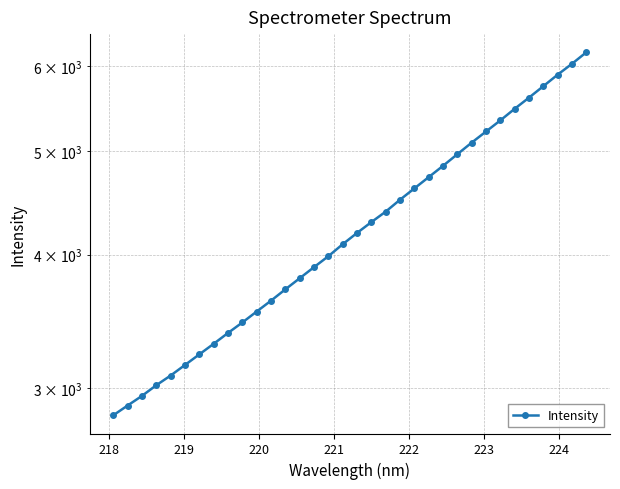

How many lines are shown in the chart?

1